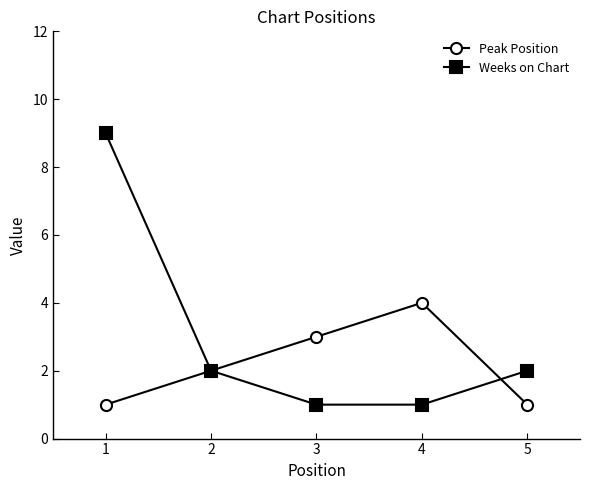

The Weeks on Chart series shows 16 at 1. True or false?

False